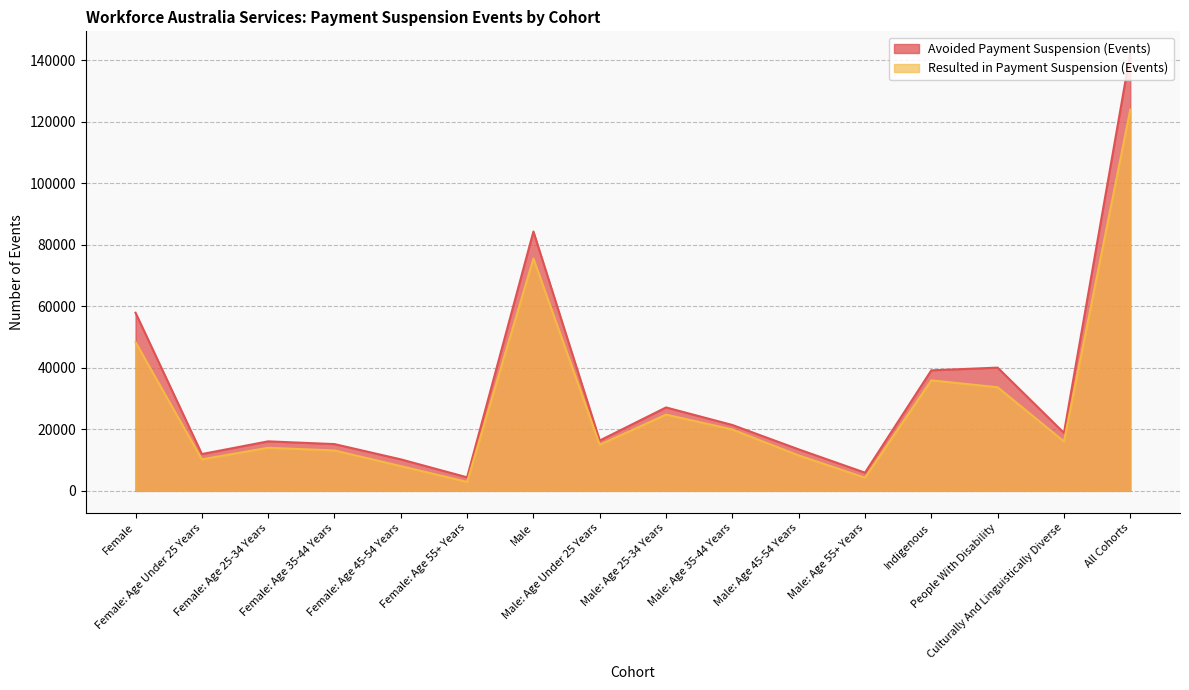

Reading left to right, list all the values displayed in this chart.

Avoided Payment Suspension (Events): Female=57915	Female: Age Under 25 Years=11965	Female: Age 25-34 Years=16100	Female: Age 35-44 Years=15205	Female: Age 45-54 Years=10245	Female: Age 55+ Years=4400	Male=84310	Male: Age Under 25 Years=16370	Male: Age 25-34 Years=27120	Male: Age 35-44 Years=21415	Male: Age 45-54 Years=13490	Male: Age 55+ Years=5915	Indigenous=39185	People With Disability=40065	Culturally And Linguistically Diverse=18840	All Cohorts=142275
Resulted in Payment Suspension (Events): Female=48360	Female: Age Under 25 Years=10245	Female: Age 25-34 Years=14015	Female: Age 35-44 Years=13135	Female: Age 45-54 Years=8050	Female: Age 55+ Years=2920	Male=75530	Male: Age Under 25 Years=14980	Male: Age 25-34 Years=24805	Male: Age 35-44 Years=19950	Male: Age 45-54 Years=11520	Male: Age 55+ Years=4275	Indigenous=35930	People With Disability=33685	Culturally And Linguistically Diverse=16065	All Cohorts=123910